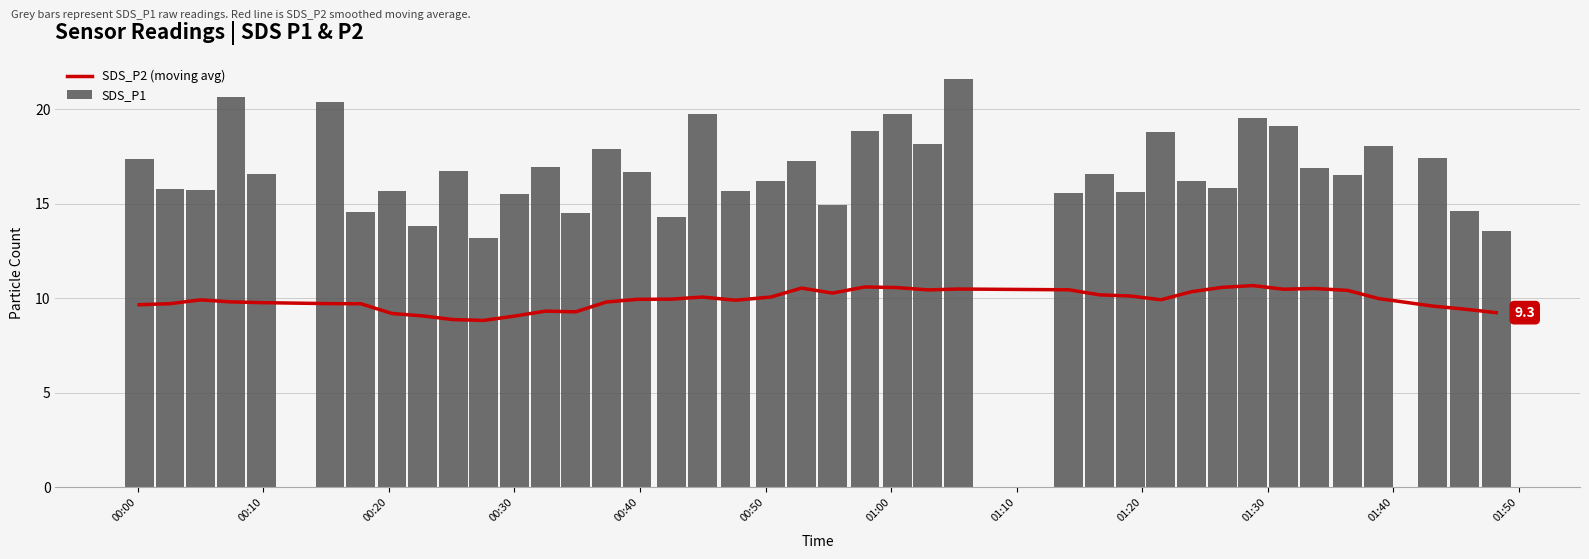

Reading right to left, transcribe all the data shown in this chart.

SDS_P2 (moving avg): 9.3	9.4	9.6	10.0	10.4	10.5	10.5	10.7	10.6	10.4	9.9	10.1	10.2	10.5	10.5	10.5	10.6	10.6	10.3	10.5	10.1	9.9	10.1	10.0	10.0	9.8	9.3	9.3	9.1	8.8	8.9	9.1	9.2	9.7	9.7	9.8	9.8	9.9	9.7	9.7
SDS_P1: 13.6	14.6	17.4	18.1	16.6	16.9	19.1	19.6	15.8	16.2	18.8	15.6	16.6	15.6	21.6	18.2	19.8	18.9	14.9	17.3	16.2	15.7	19.8	14.3	16.7	17.9	14.5	16.9	15.6	13.2	16.7	13.8	15.7	14.6	20.4	16.6	20.6	15.8	15.8	17.4